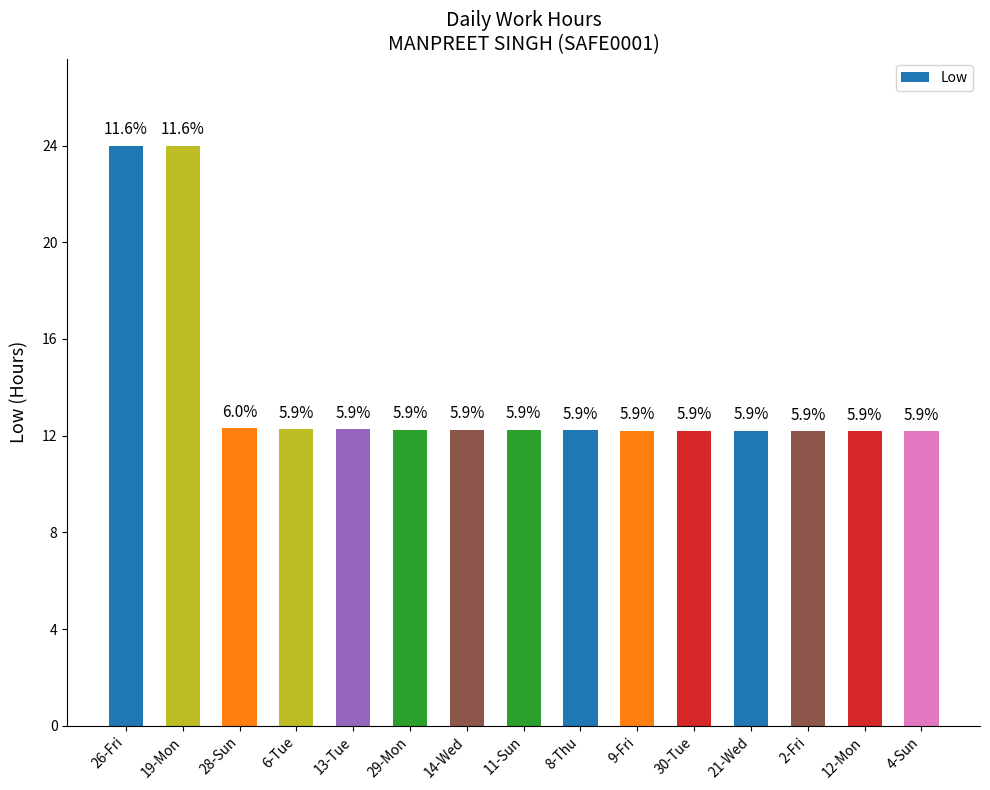

How many bars are there in total?

15